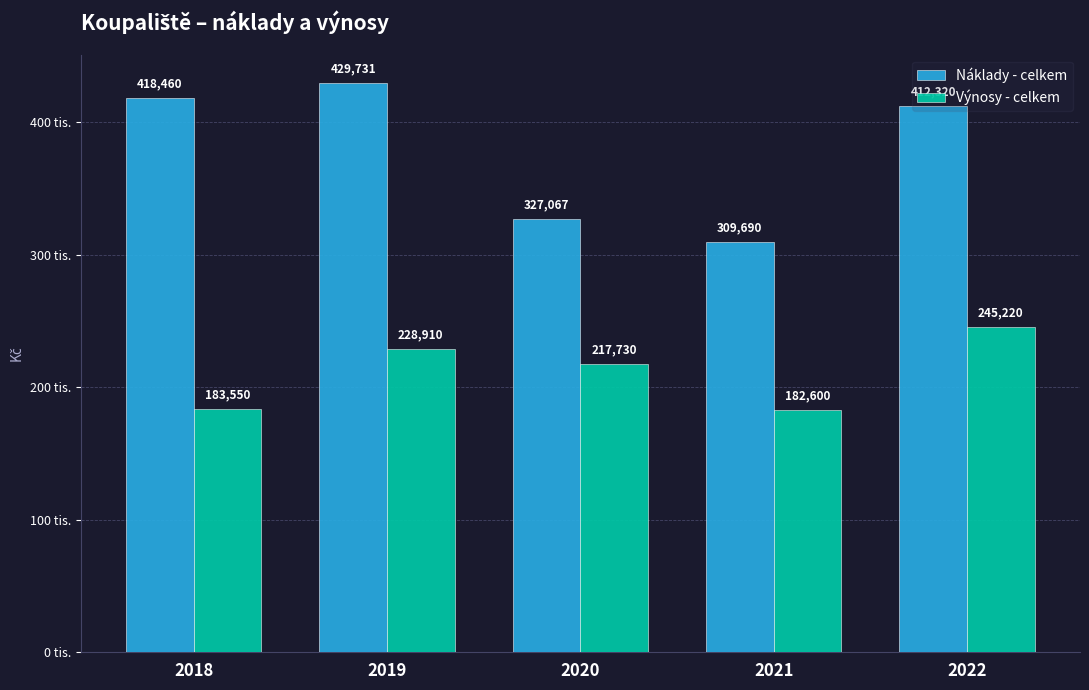

At how many categories does at least one series exceed 208743?

5